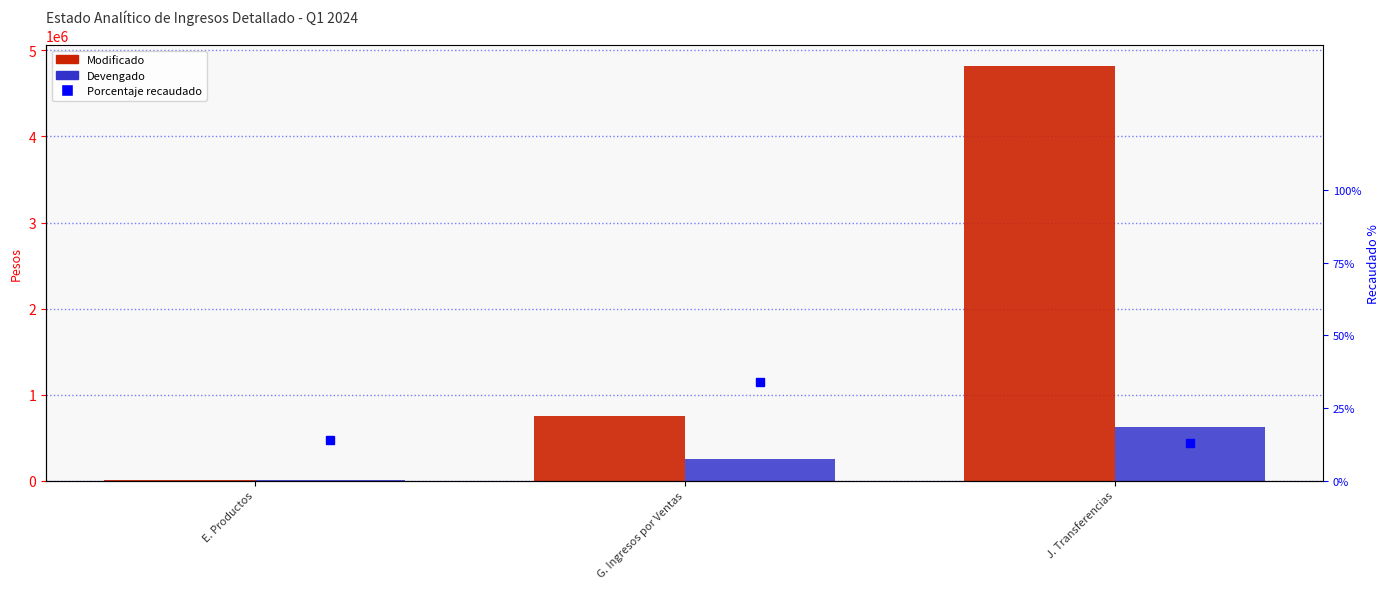

How many data points in Modificado are less than 745681?

1